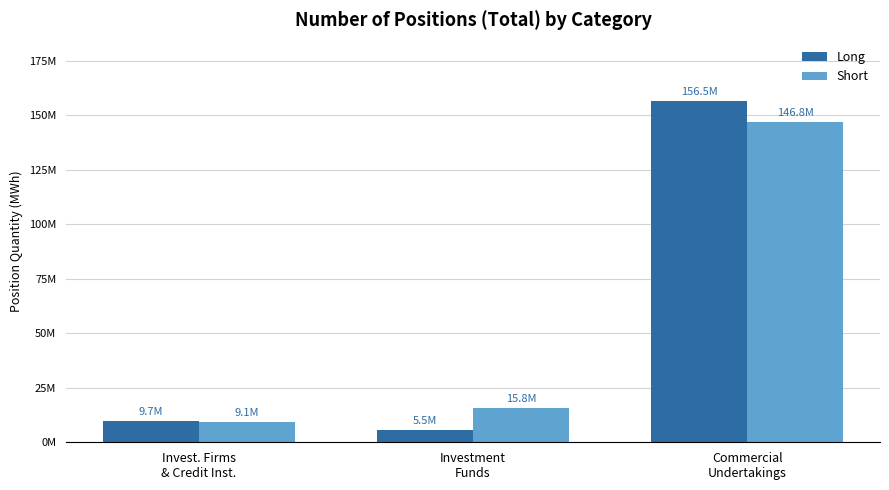

Are the bars grouped side by side (vs. stacked)?

Yes